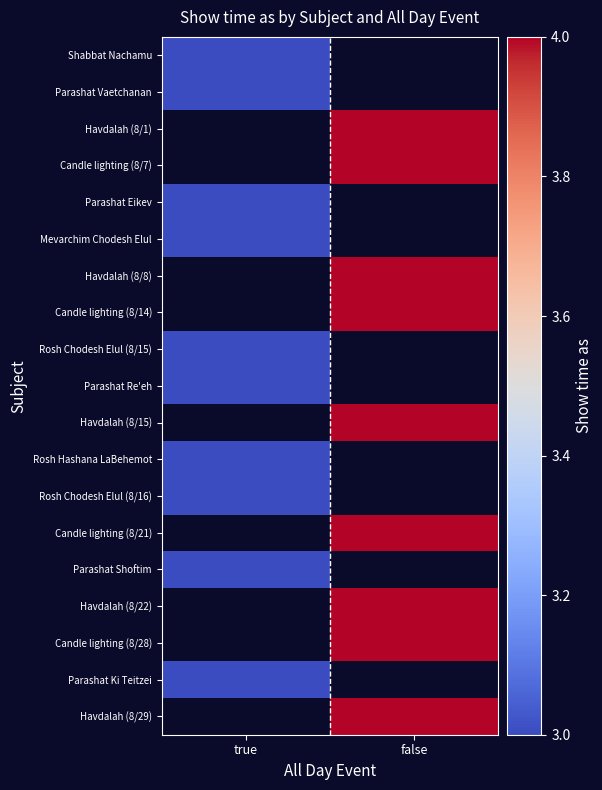

Which series has the widest spread of values?

Shabbat Nachamu